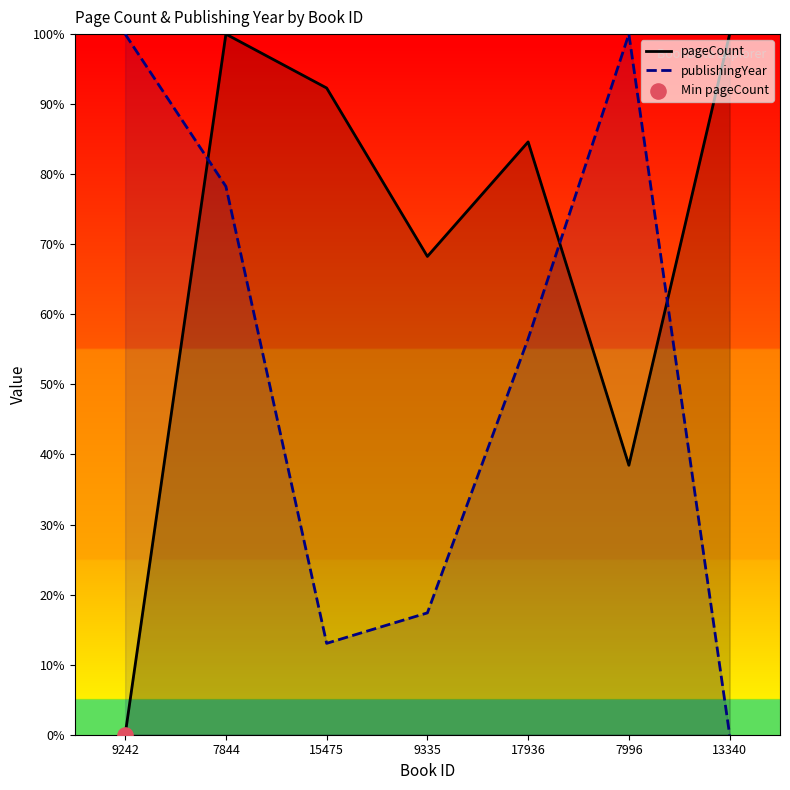

At how many categories does at least one series exceed 26?

7